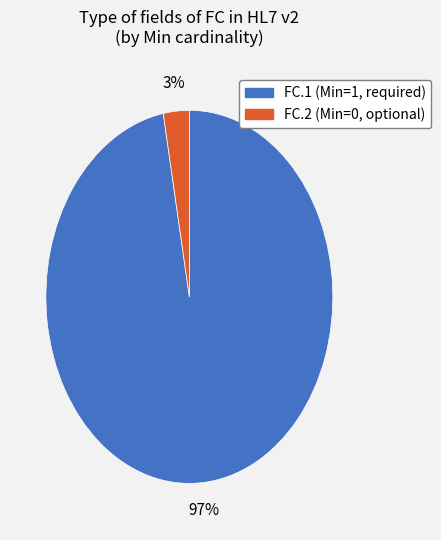

True or false: FC.1 accounts for 97% of the total.

True